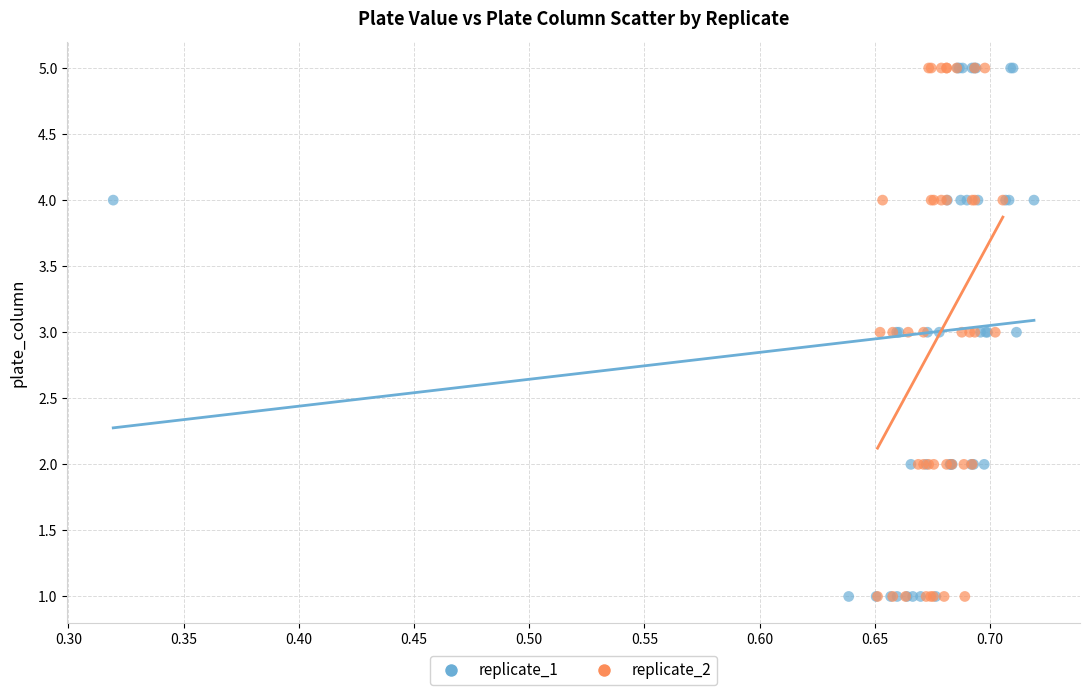

What are all the series names shown in the legend?

replicate_1, replicate_2